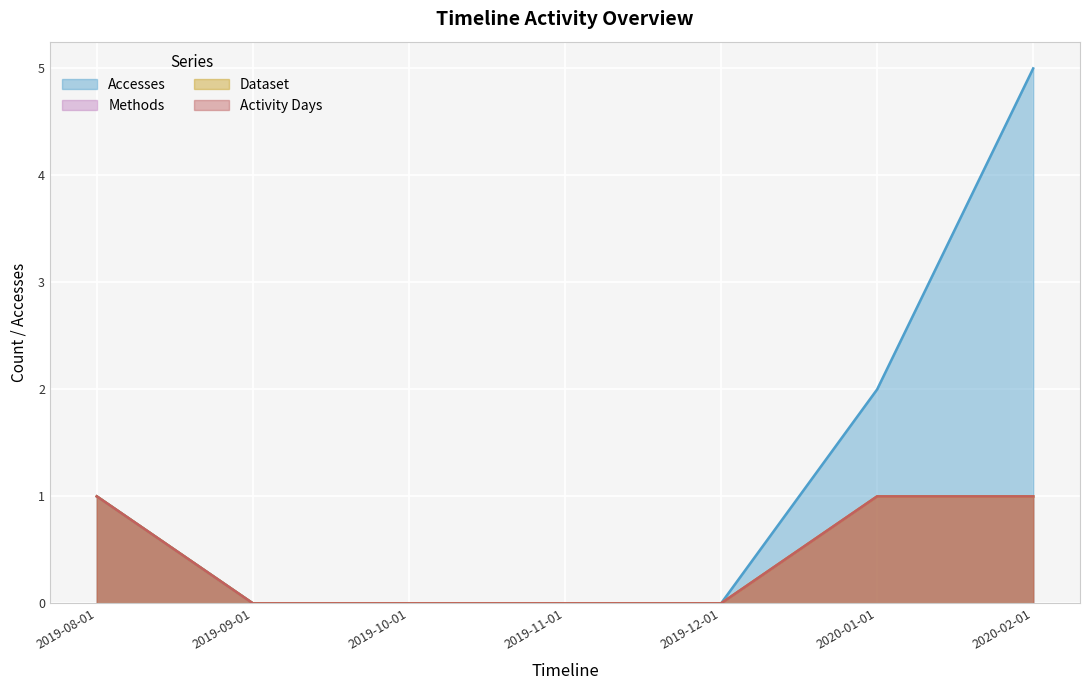

What is the difference between the Methods values at 2019-08-01 and 2019-12-01?

1